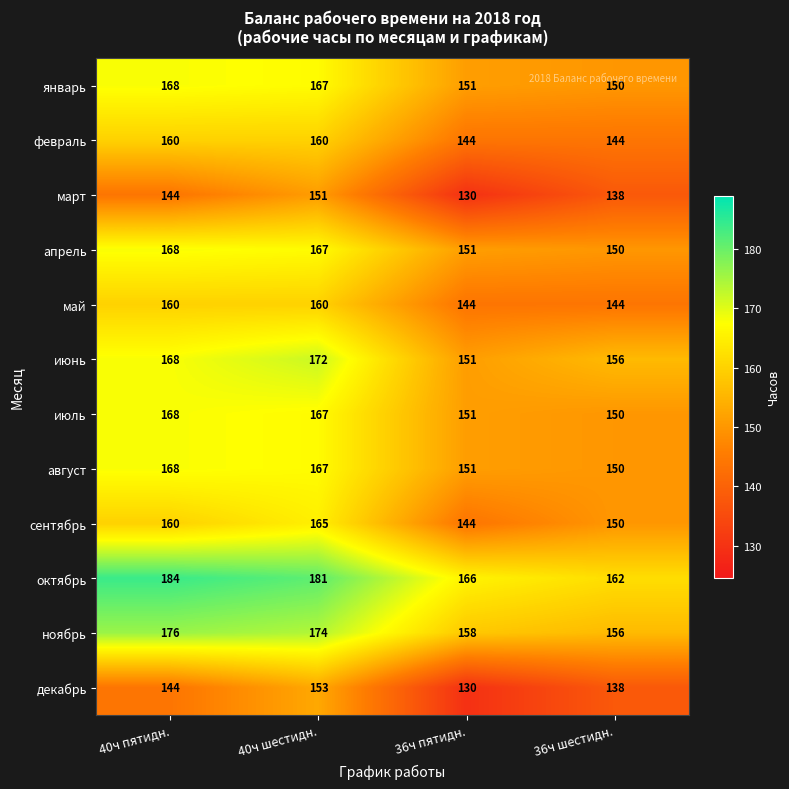

What is the difference between the highest and lowest values at 40ч шестидн.?

30